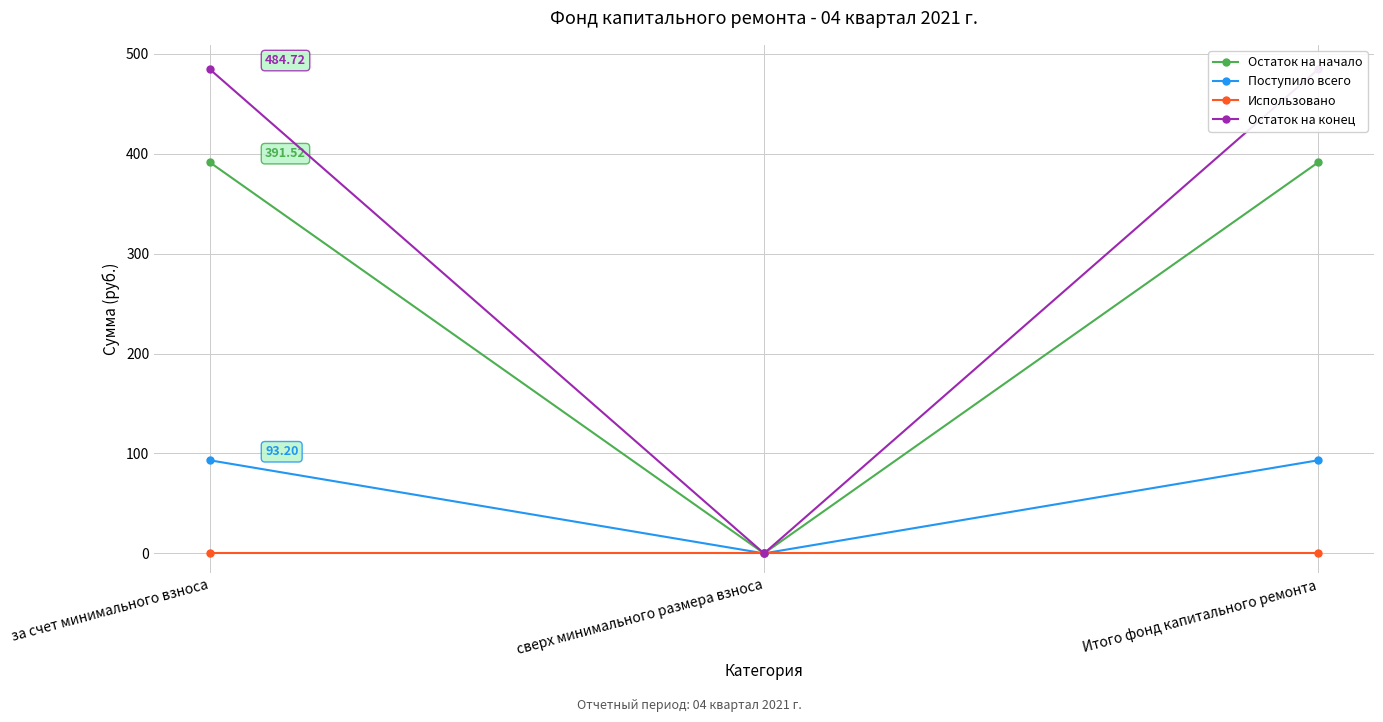

At Итого фонд капитального ремонта, list the series in order from smallest to largest.

Использовано, Поступило всего, Остаток на начало, Остаток на конец